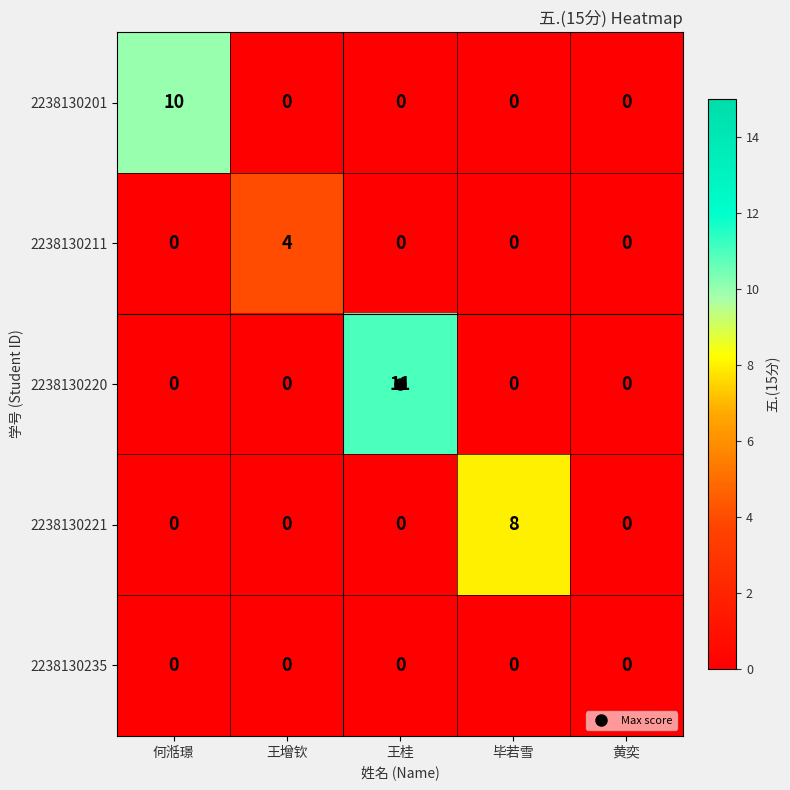

Count the 2238130201 values in the range 0 to 1.

4